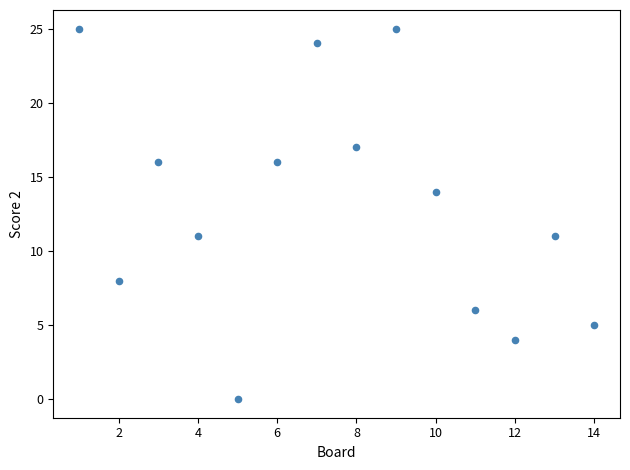

What is the range of X values (max minus min)?

13